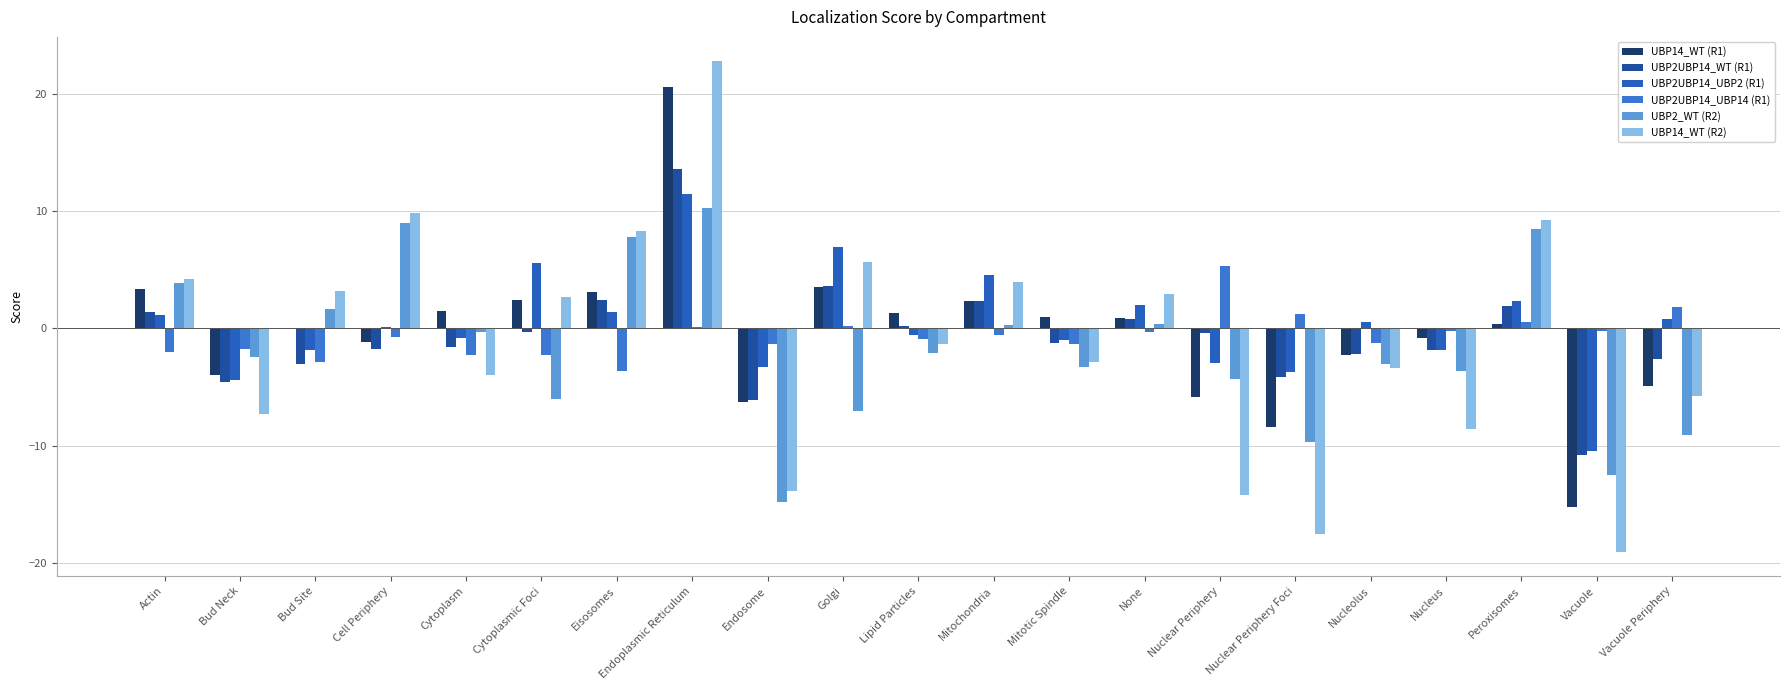

Is it true that UBP2UBP14_UBP2 (R1) equals -1.8 at Bud Site?

True